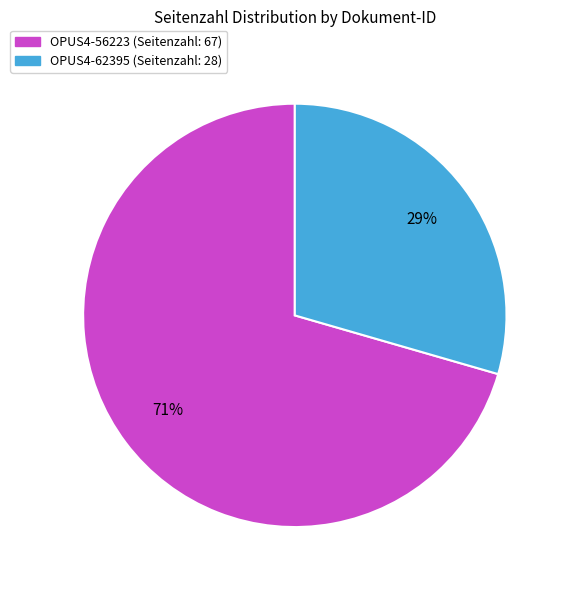

Which category accounts for the majority?

OPUS4-56223